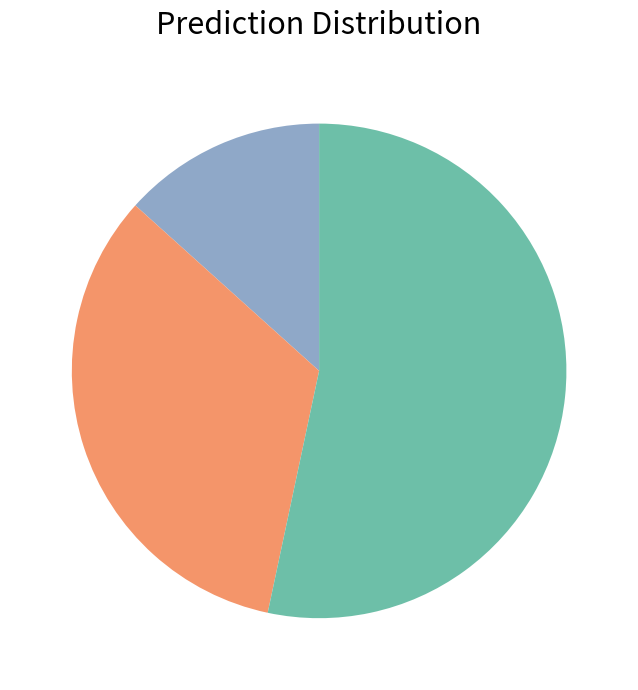

Is there a majority slice in this chart?

Yes